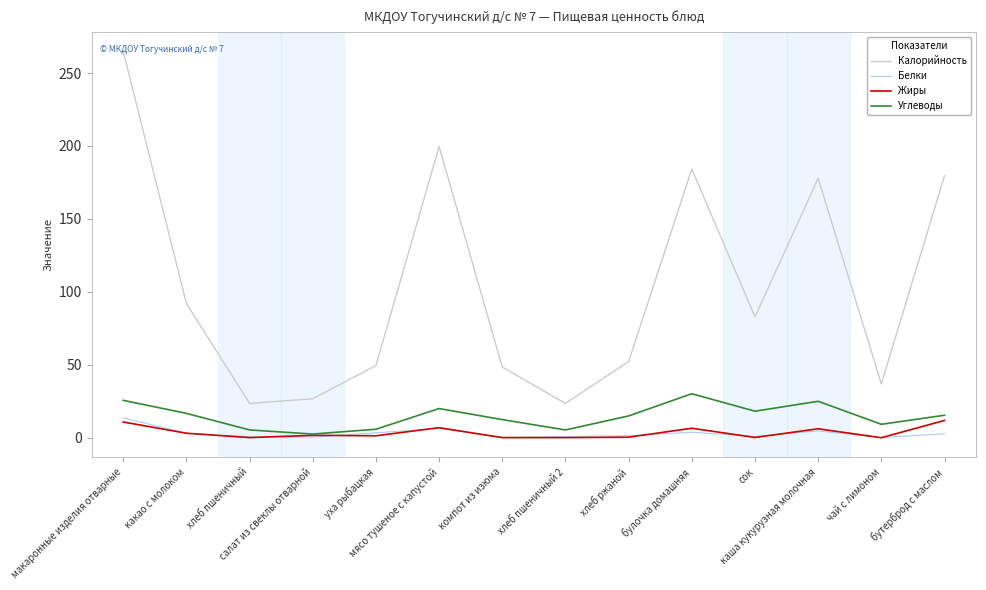

Which series has the largest range (max minus min)?

Калорийность